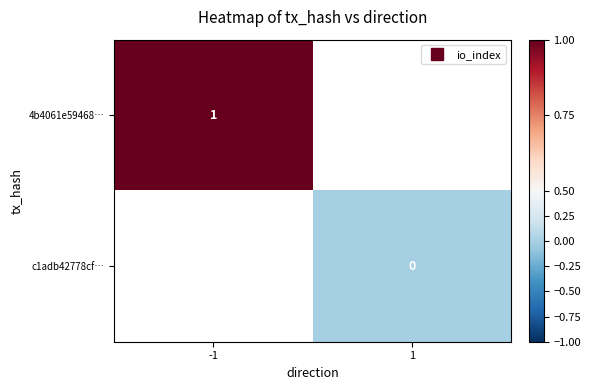

At how many categories does at least one series exceed 0?

1